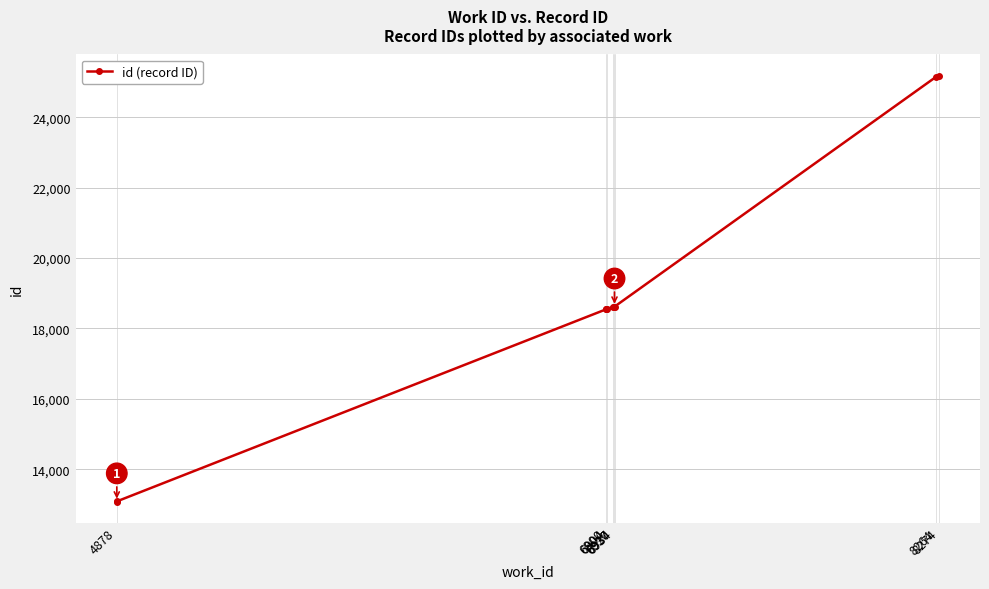

Does the chart have visible grid lines?

Yes